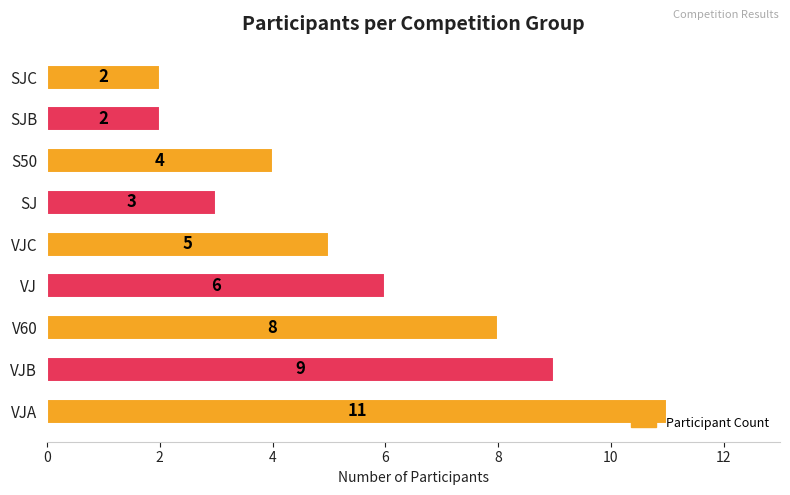

The chart shows a value of 4 at VJ. True or false?

False